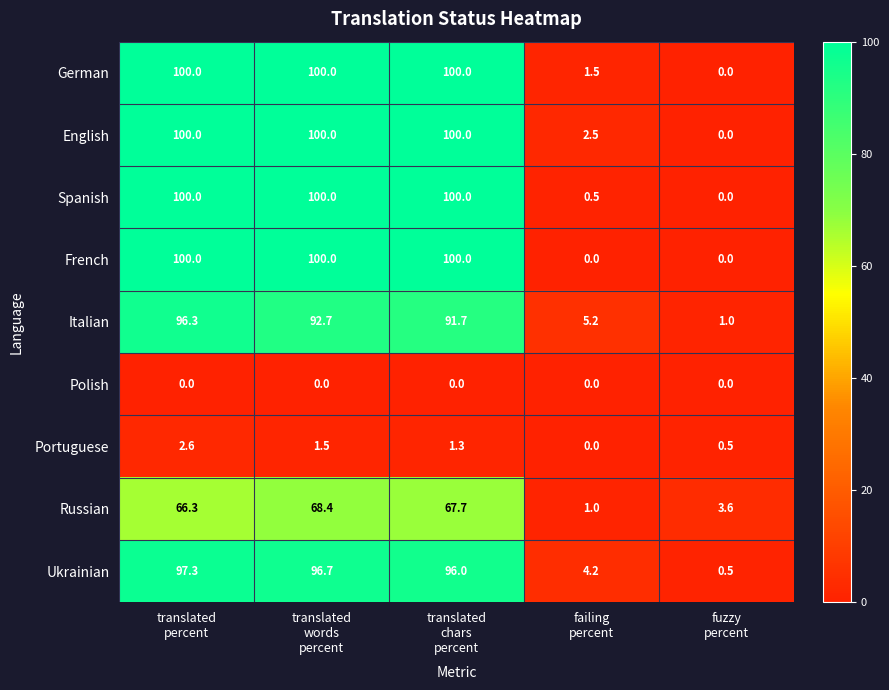

Which series changed the most between translated
percent and translated
chars
percent?

Italian